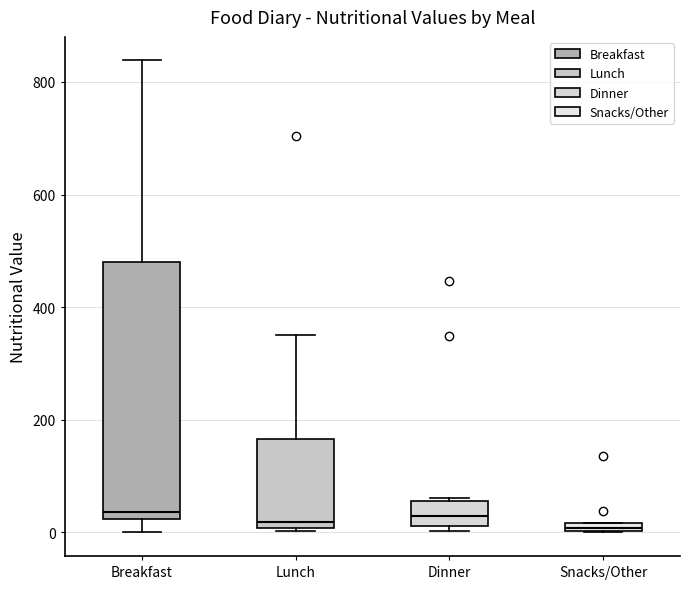

Where is the upper edge of the box for Dinner on the y-axis? The values are not printed on the chart, so give them approximately, as read against the axis.

60